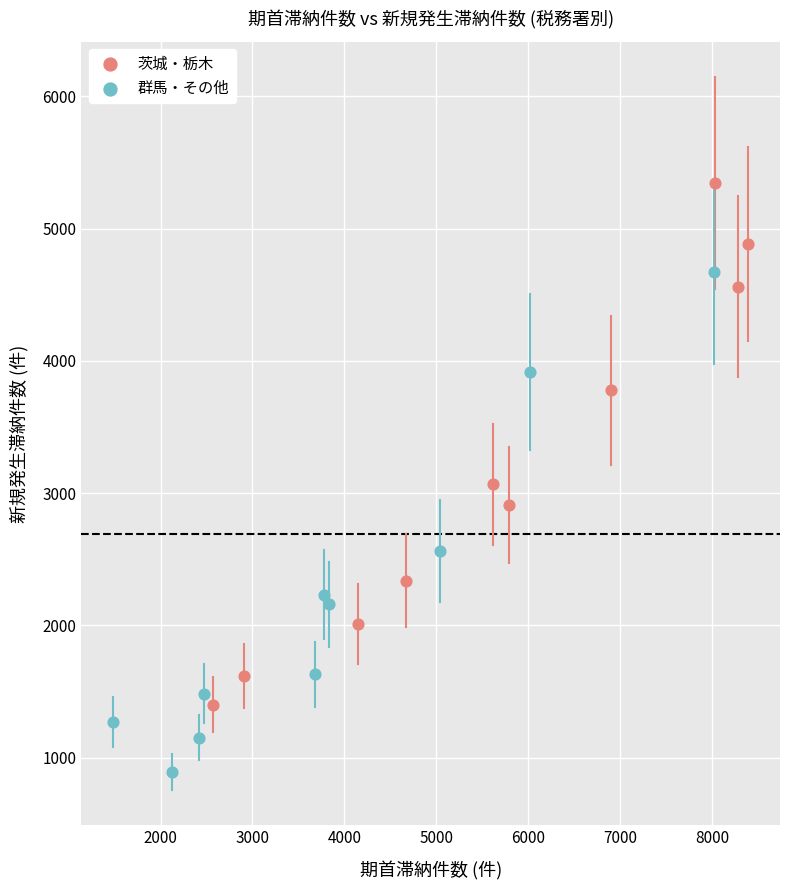

Which series contains the highest Y value?

茨城・栃木